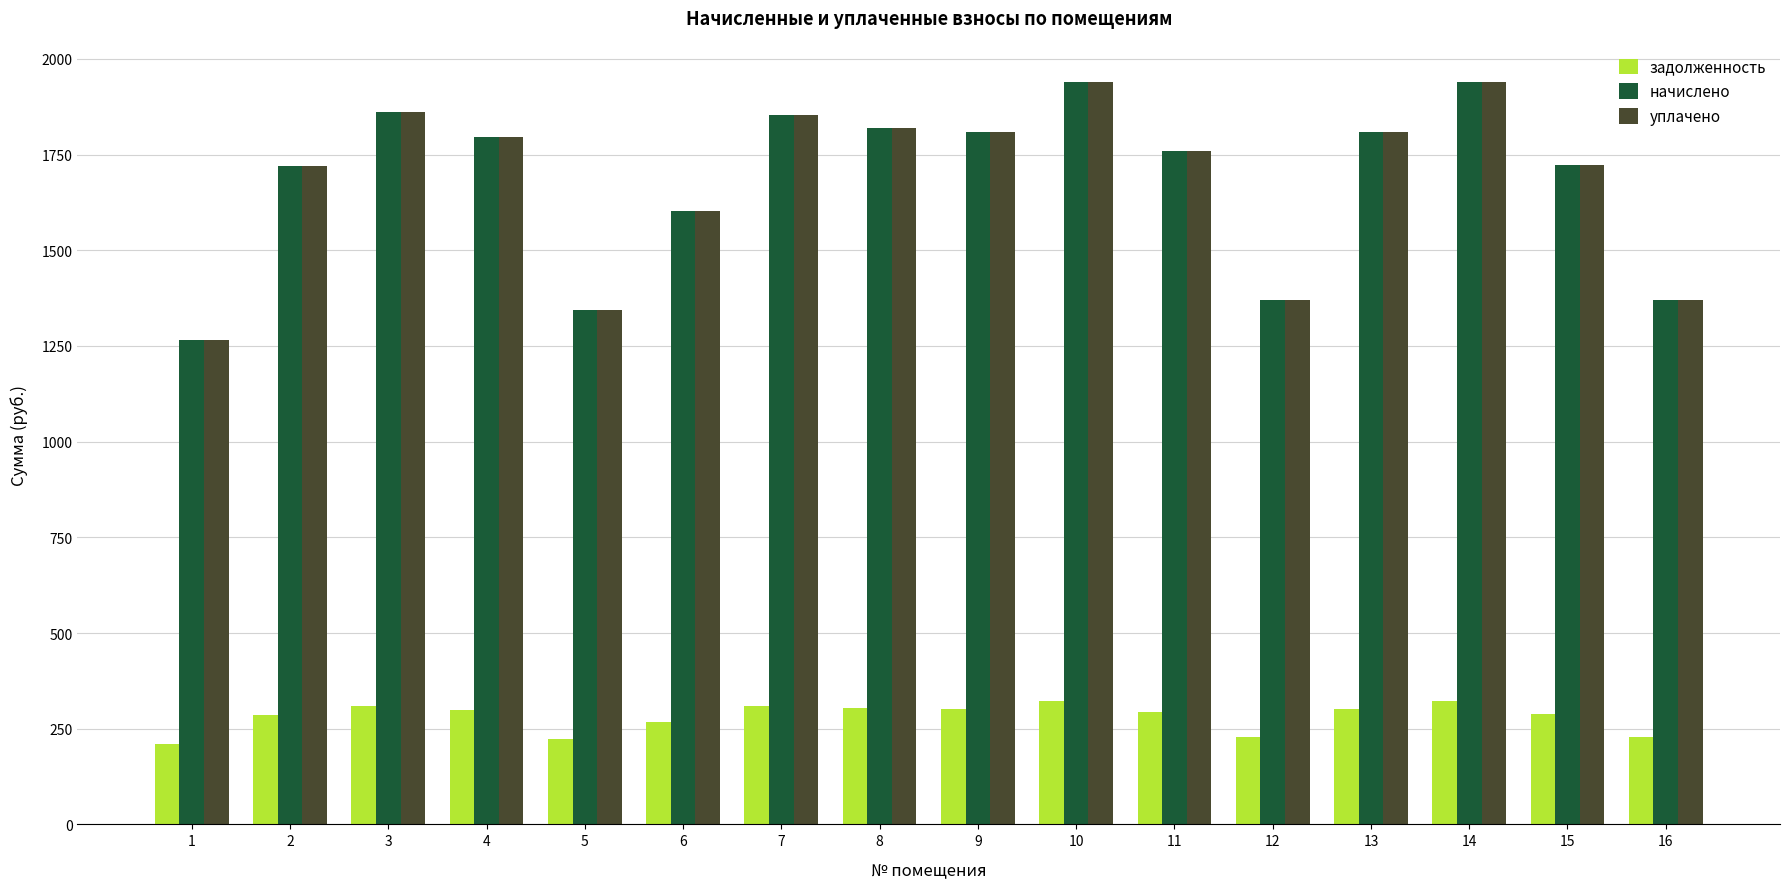

Count the number of data series in this chart.

3